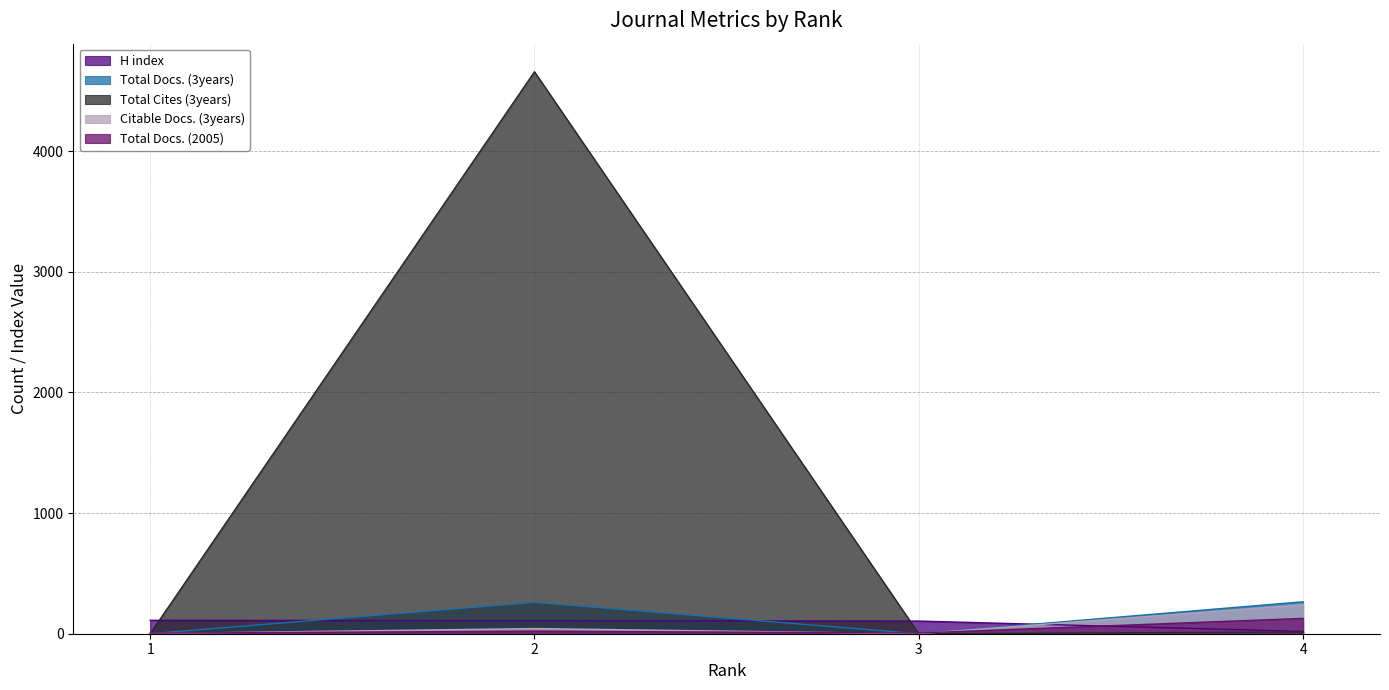

Which series changed the most between 1 and 4?

Total Docs. (3years)